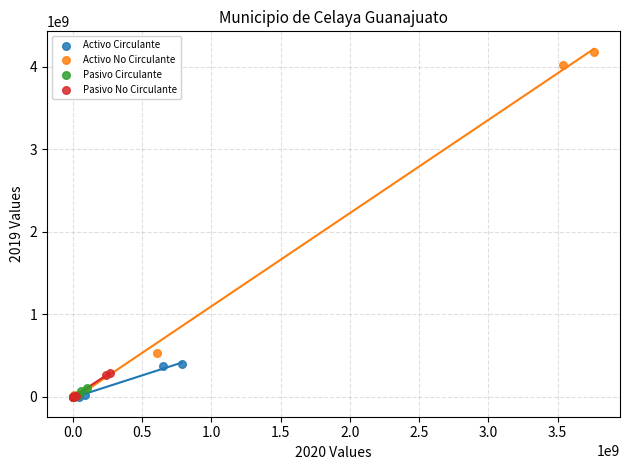

Which series reaches the maximum Y coordinate?

Activo No Circulante